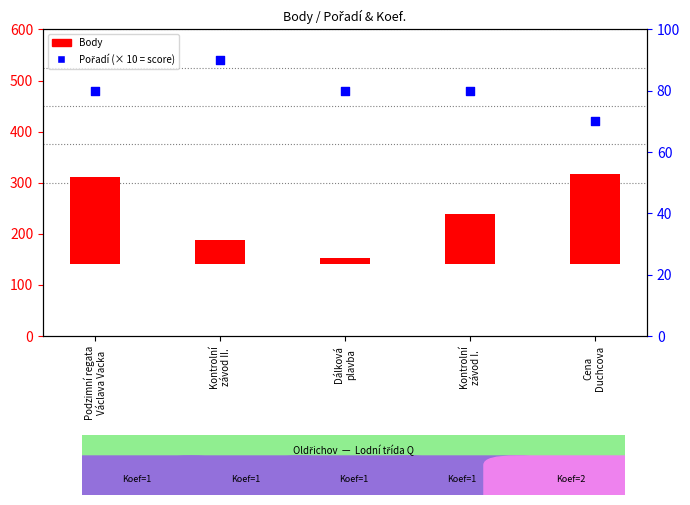

Which series contains the lowest Y value?

Body